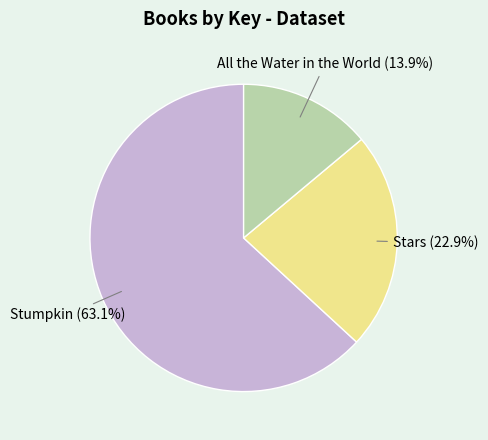

What percentage is the All the Water in the World slice, to the nearest percent?

14%